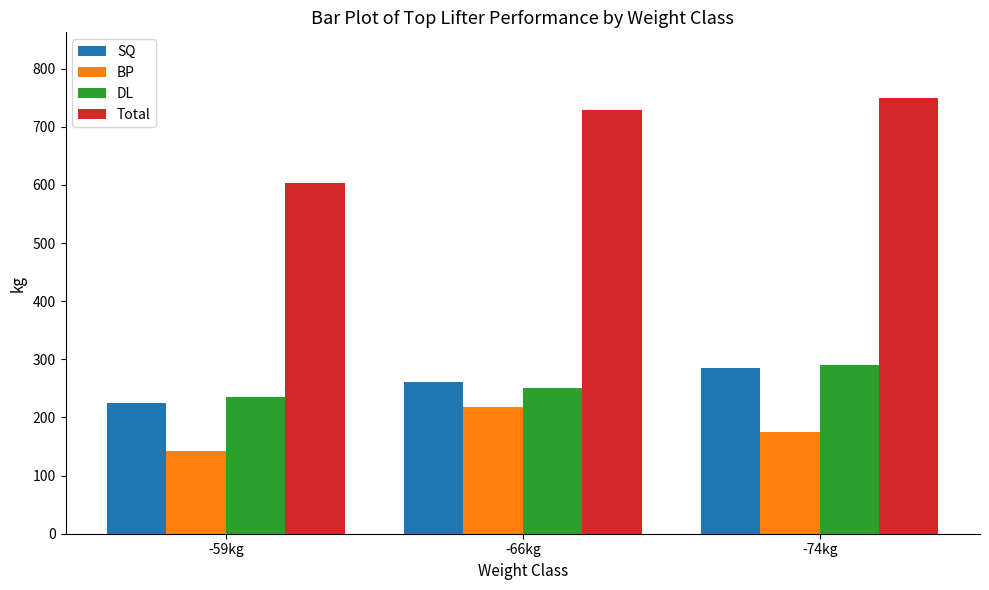

What is the difference between the maximum and minimum values in the BP series?

75.5